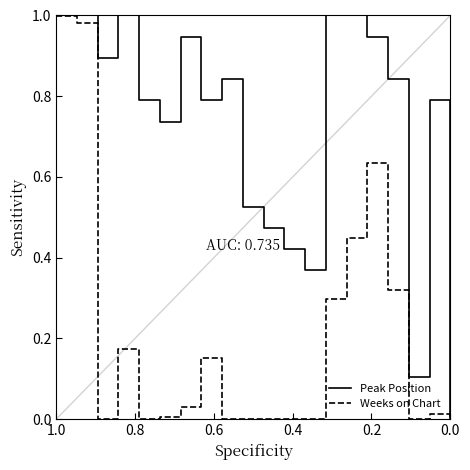

How many distinct data groups are displayed?

2